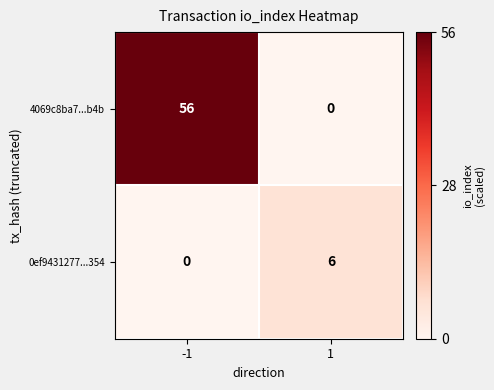

Rank the series at -1 from lowest to highest value.

0ef9431277...354, 4069c8ba7...b4b